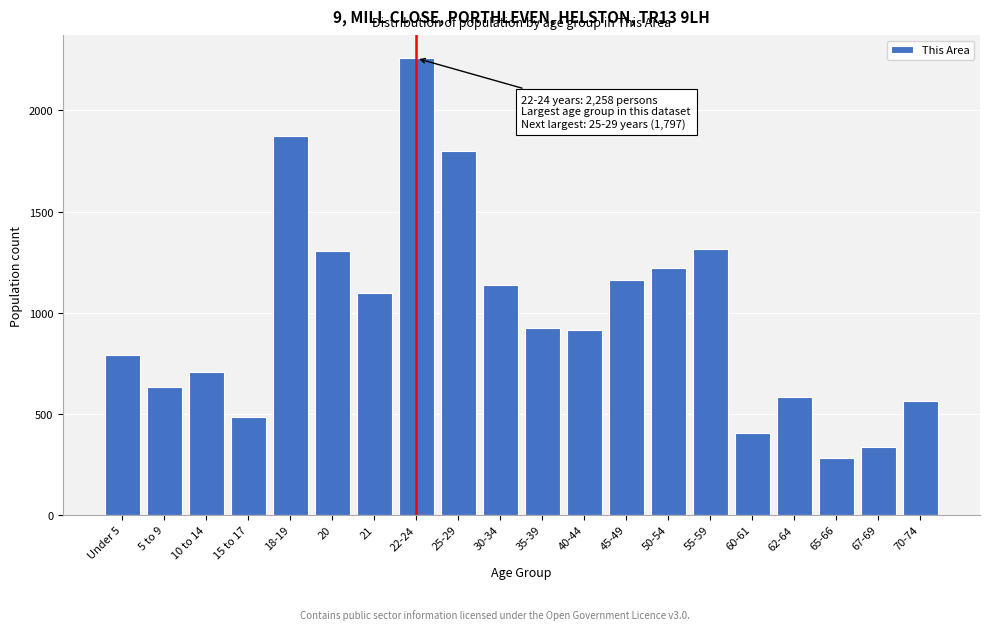

Approximately how many times larger is the value at 50-54 compared to 20?

0.9